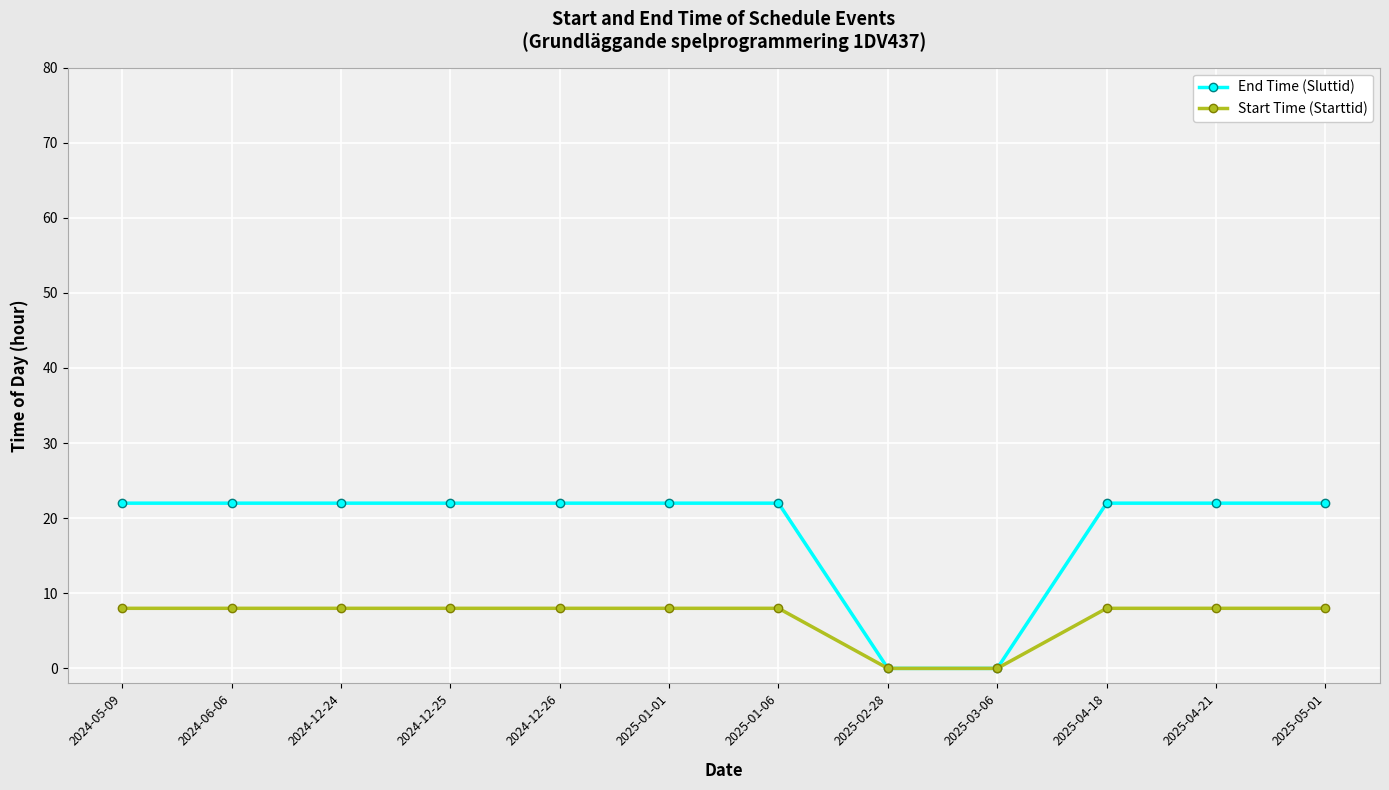

What position from the left is 2024-06-06?

2